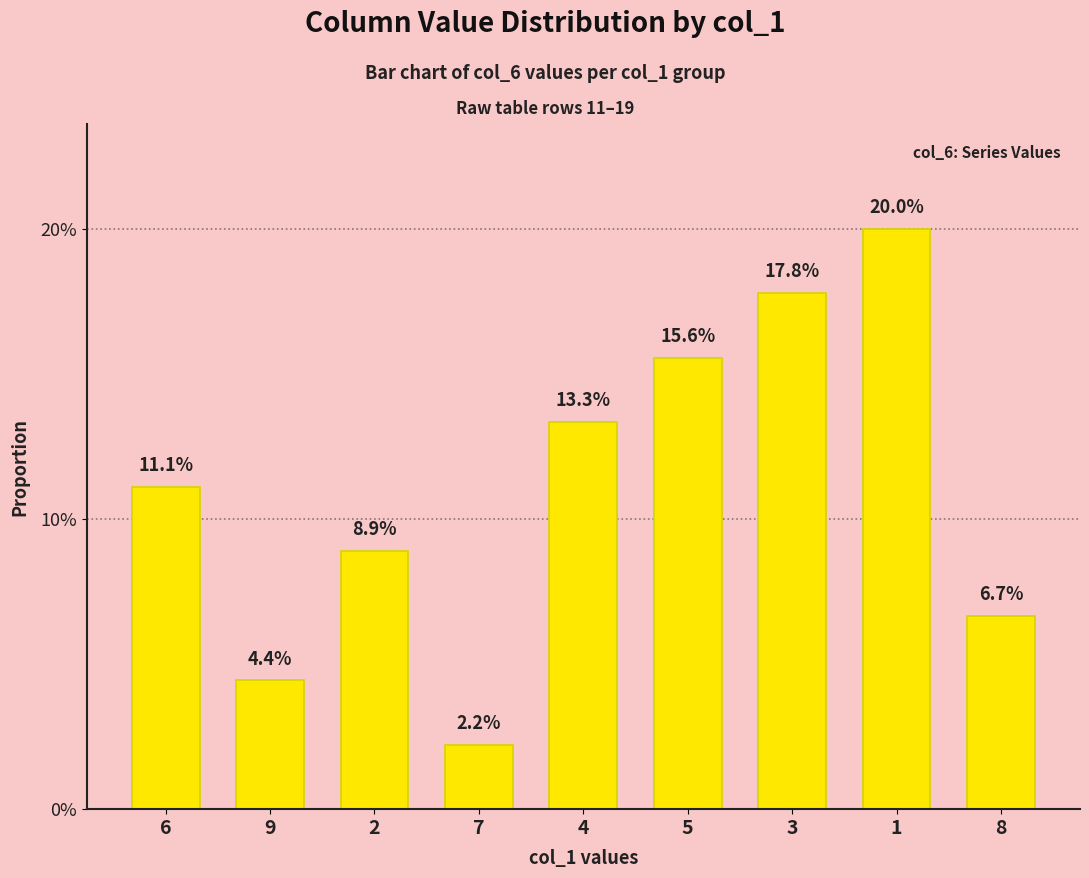

Are the bars horizontal?

No